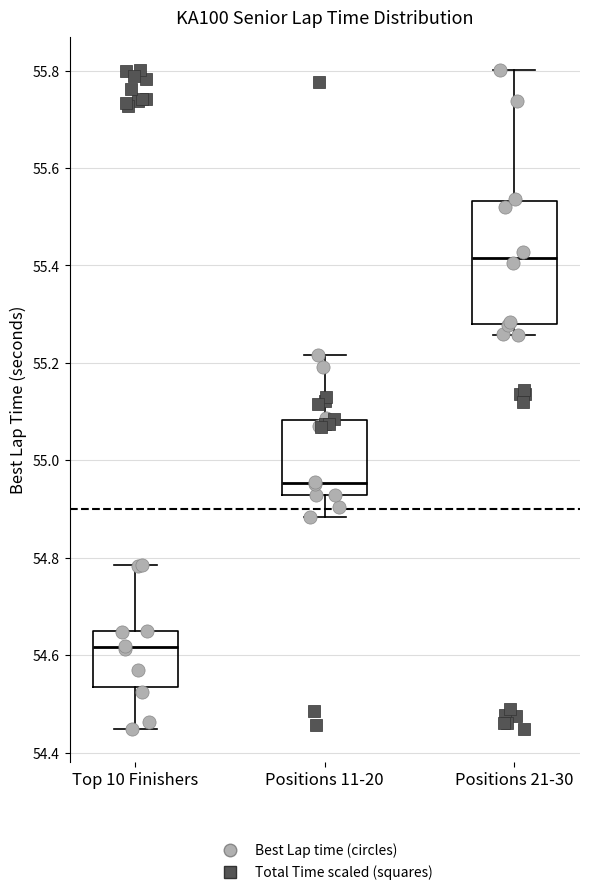

Reading left to right, transcribe this box plot: for each box, give where its median line is, the range the box spans, and where its two whiskers end, as read against the y-axis. The values are not printed on the chart, so give them approximately, as read against the axis.

Top 10 Finishers: median 54.62, box 54.54 to 54.64, whiskers 54.44 to 54.78
Positions 11-20: median 54.96, box 54.92 to 55.08, whiskers 54.88 to 55.22
Positions 21-30: median 55.42, box 55.28 to 55.54, whiskers 55.26 to 55.80